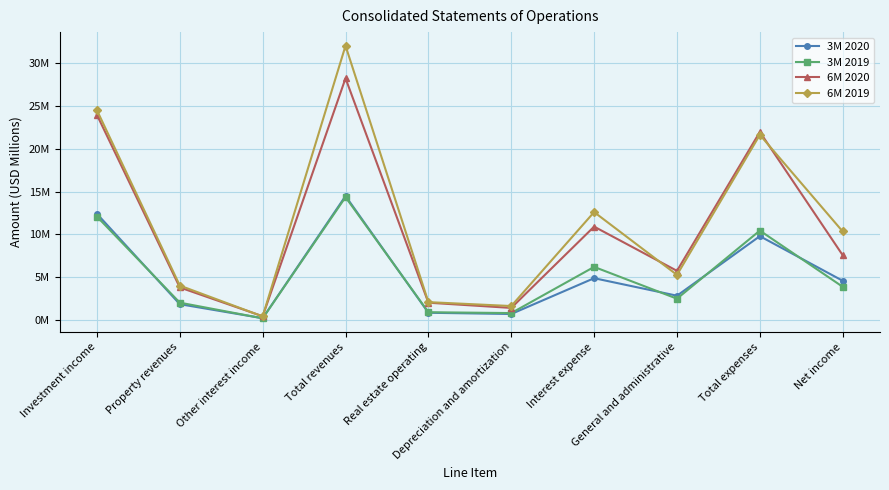

What is the average value of the 6M 2020 series?

10.6